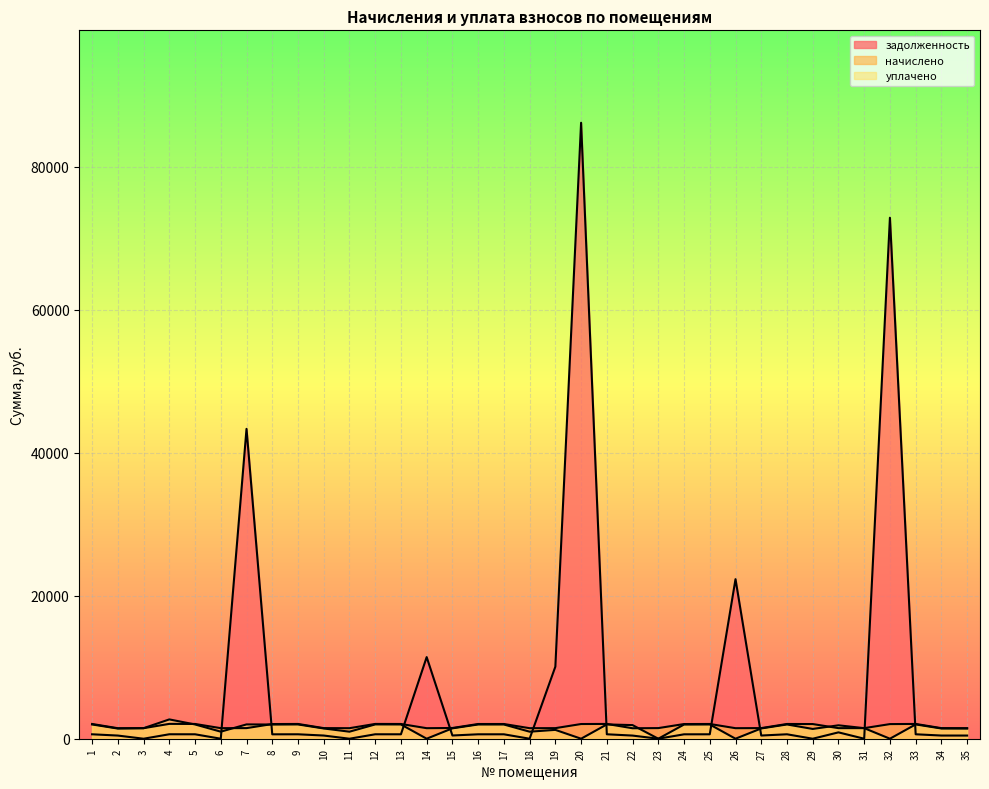

True or false: задолженность and уплачено intersect in this chart.

True